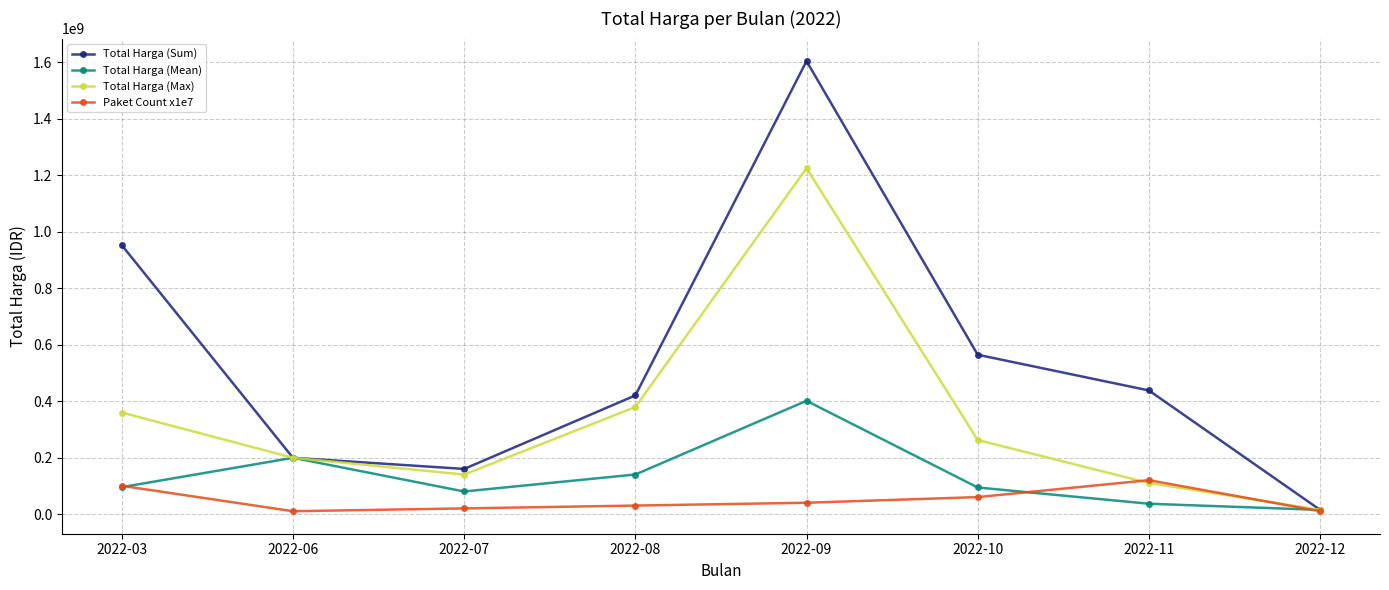

What is the difference between the Total Harga (Mean) values at 2022-08 and 2022-12?

125275000.0